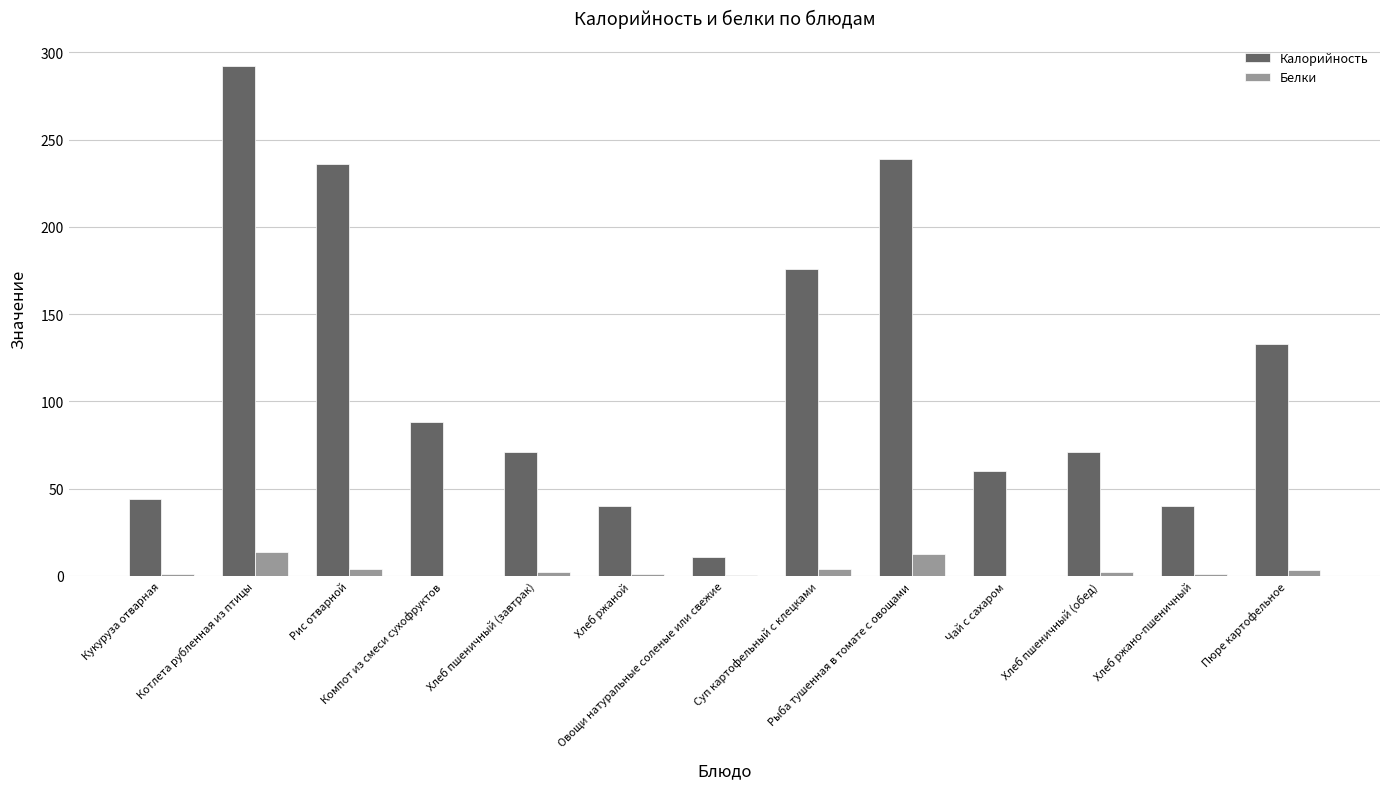

What is the sum of all Калорийность values?

1501.0